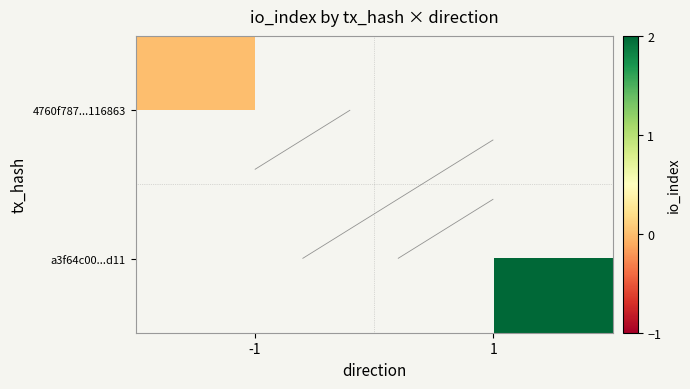

At which label is 4760f787...116863 closest to 0?

-1